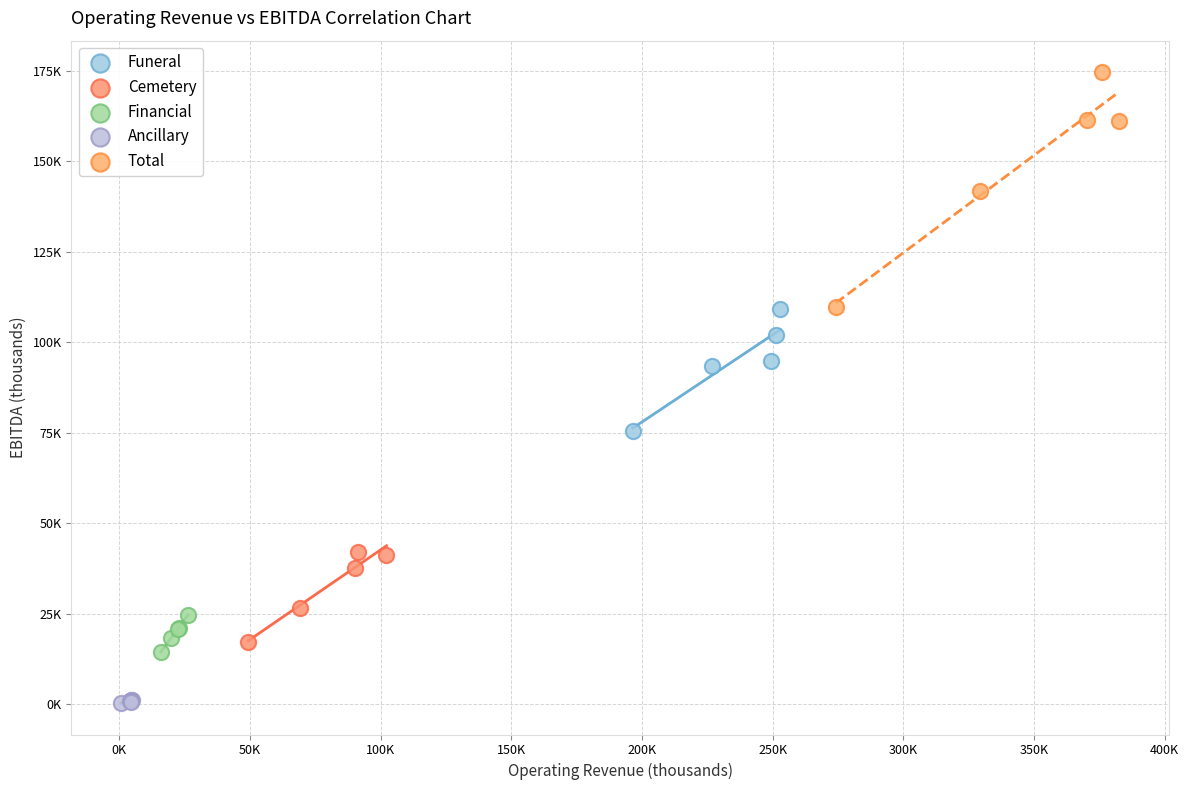

What are all the series names shown in the legend?

Funeral, Cemetery, Financial, Ancillary, Total